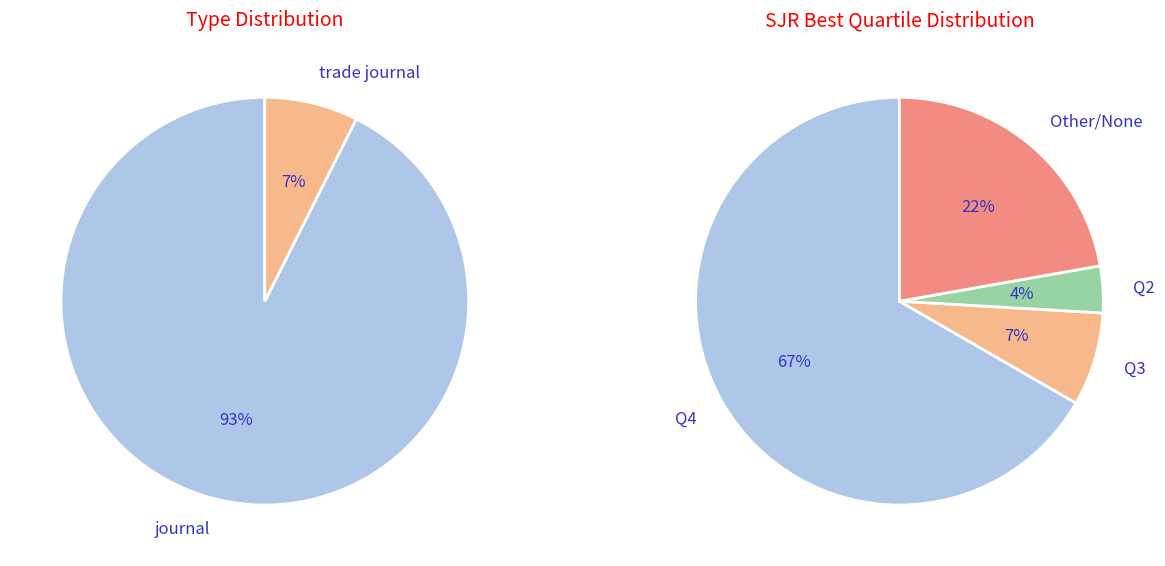

True or false: journal accounts for 85% of the total.

False